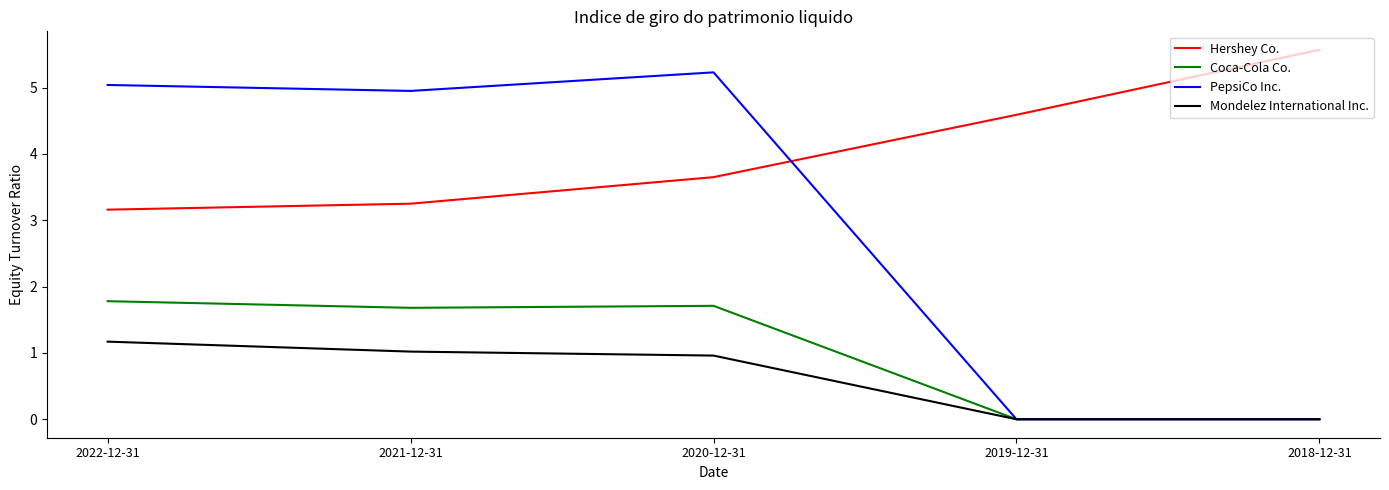

True or false: Coca-Cola Co. and Hershey Co. cross at least once.

False